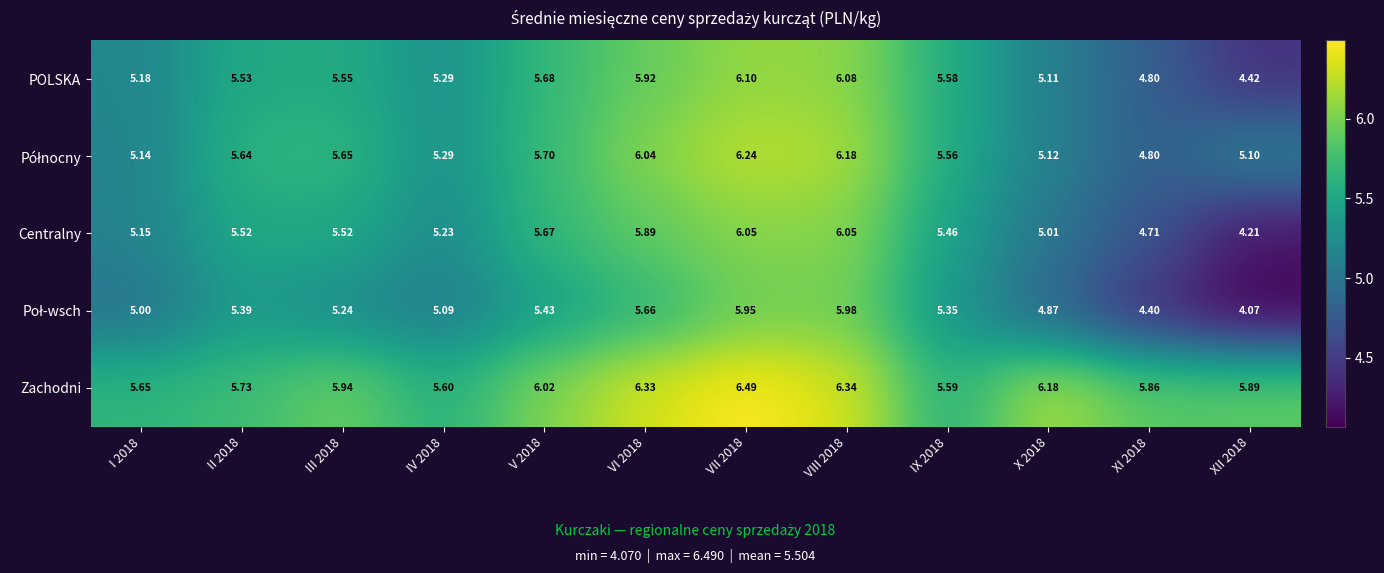

Which series has the largest total across all categories?

Zachodni